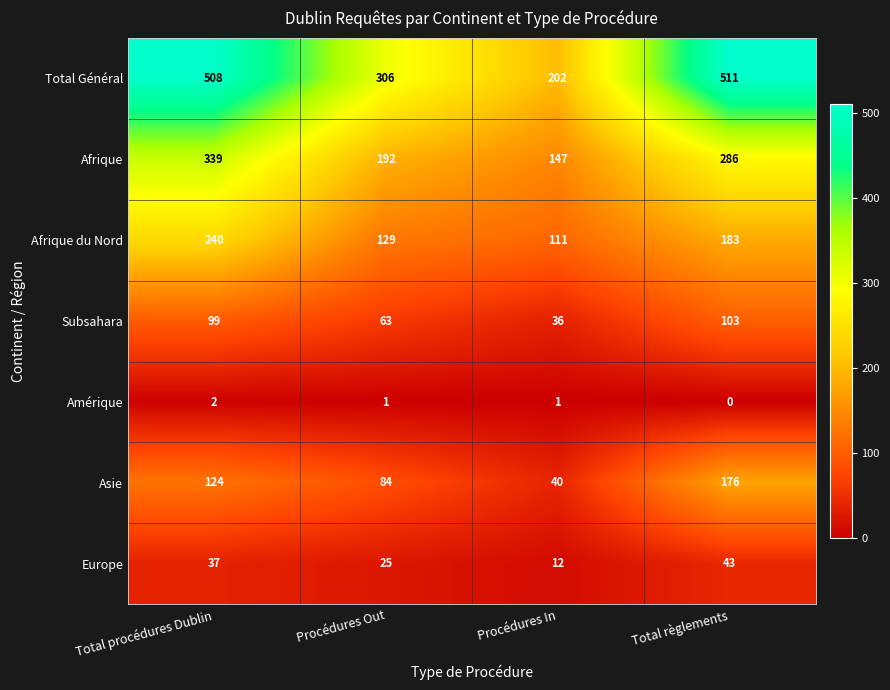

What is the total value across all series at Total procédures Dublin?

1349